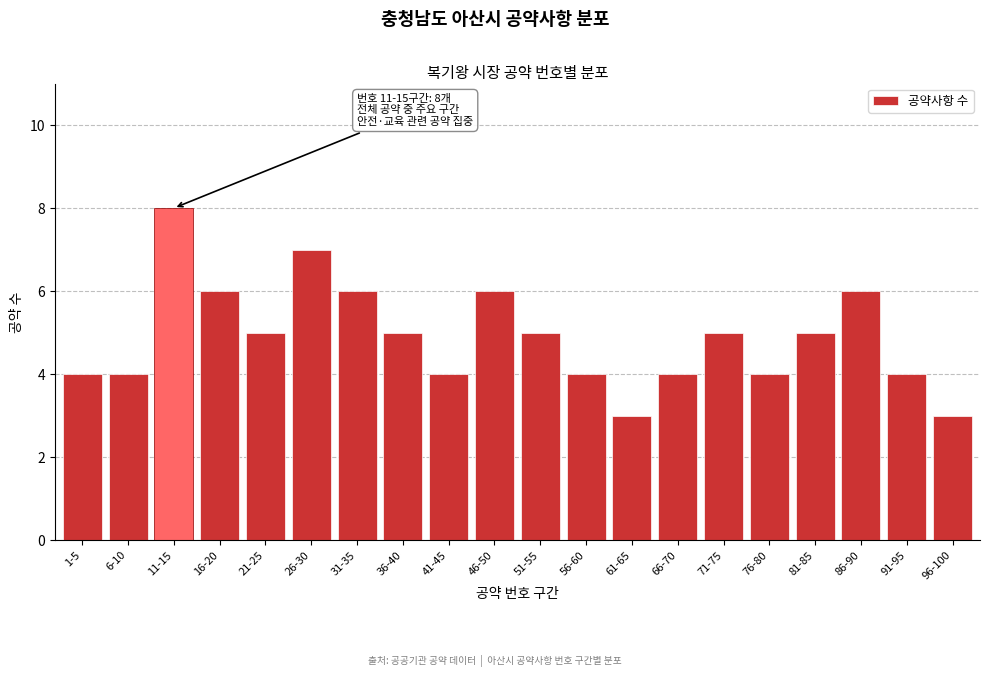

Reading right to left, transcribe all the data shown in this chart.

96-100=3	91-95=4	86-90=6	81-85=5	76-80=4	71-75=5	66-70=4	61-65=3	56-60=4	51-55=5	46-50=6	41-45=4	36-40=5	31-35=6	26-30=7	21-25=5	16-20=6	11-15=8	6-10=4	1-5=4